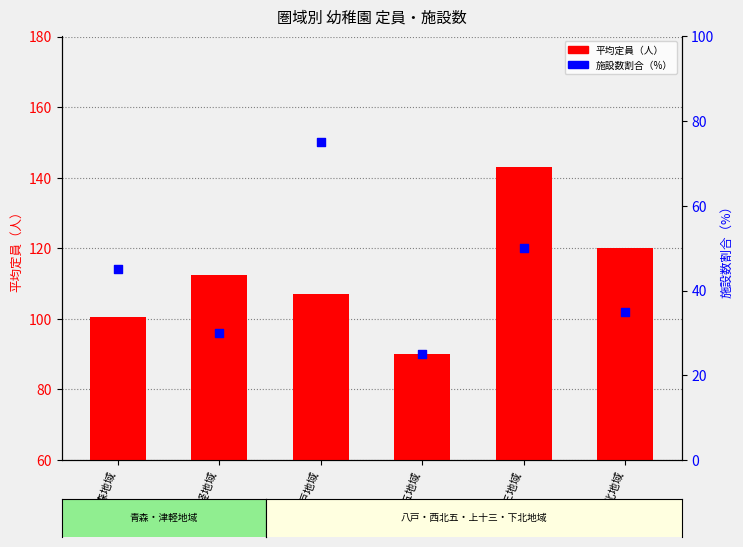

Which series reaches the minimum Y coordinate?

施設数割合（%）